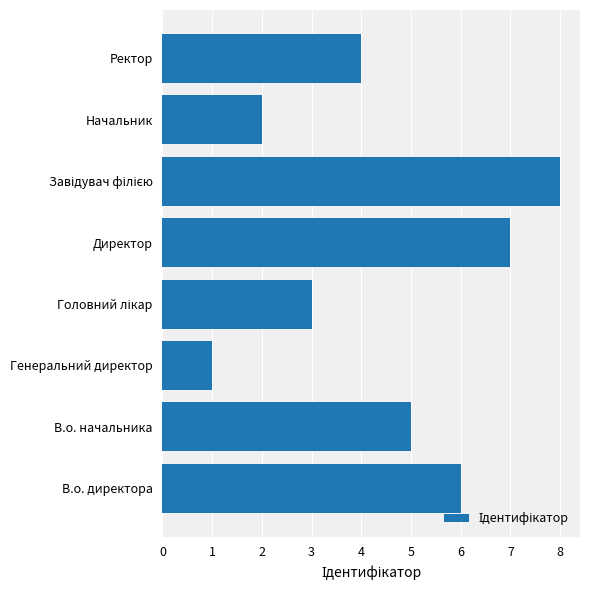

Reading top to bottom, transcribe all the data shown in this chart.

4	2	8	7	3	1	5	6